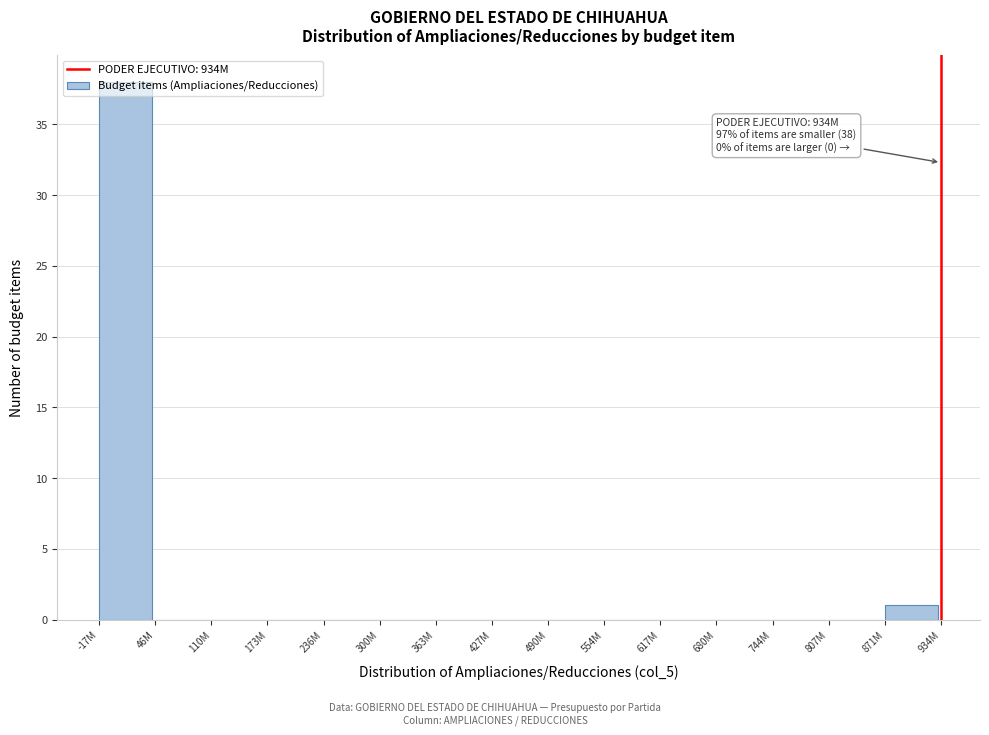

The value at 236M is -23. True or false?

False